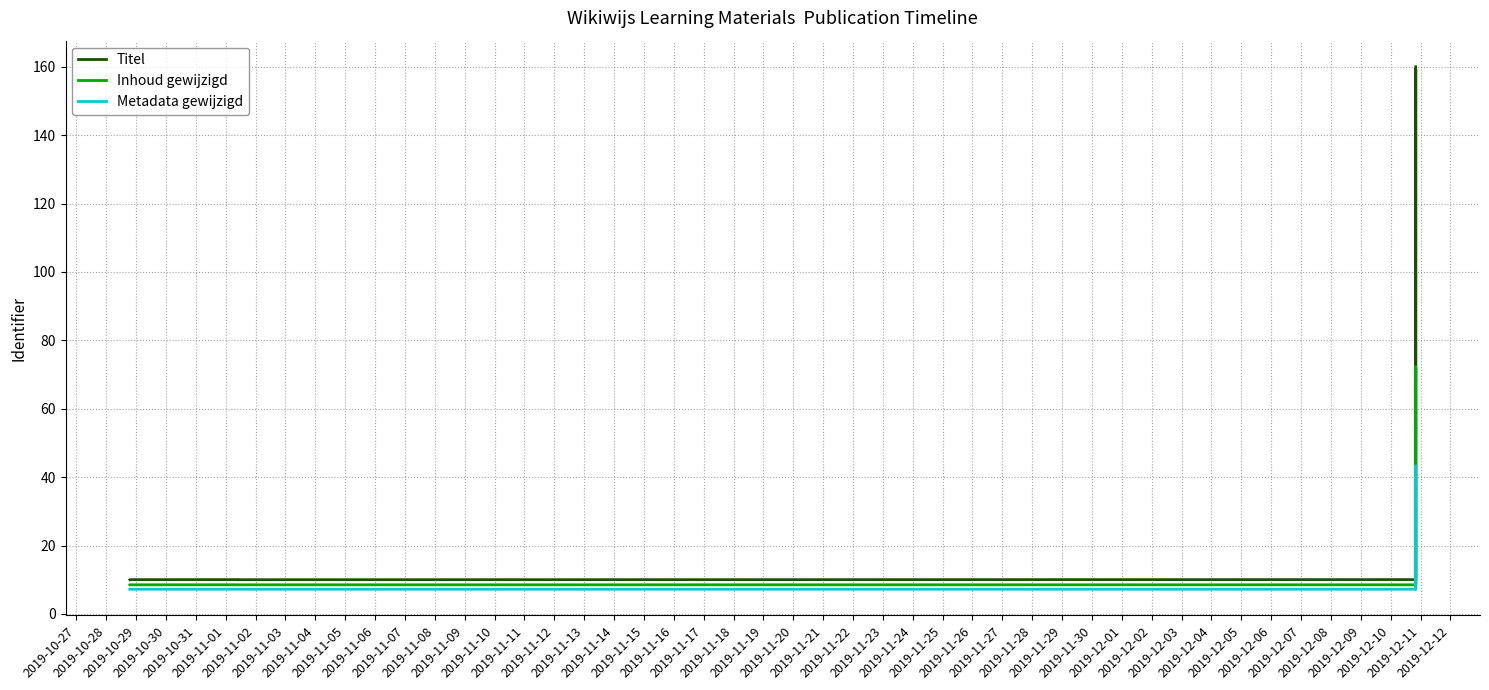

What value does the Inhoud gewijzigd series have at 2019-11-02?

8.5